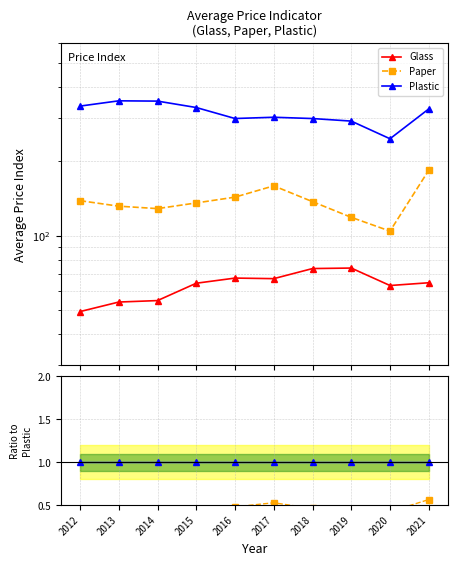

At which category does the chart reach its minimum across all series?

2012